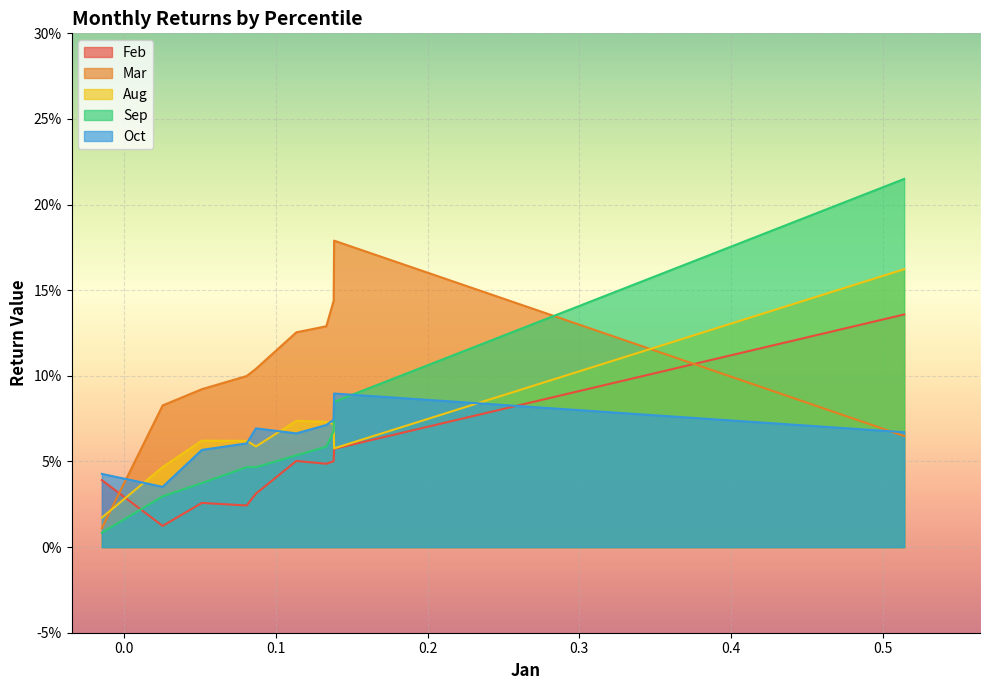

How many lines are shown in the chart?

5